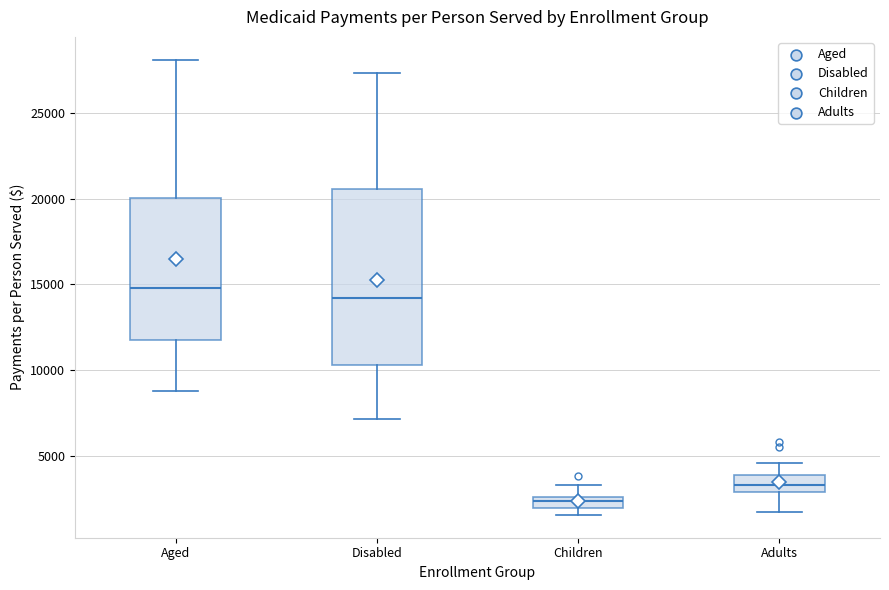

Which box has the highest median line?

Aged